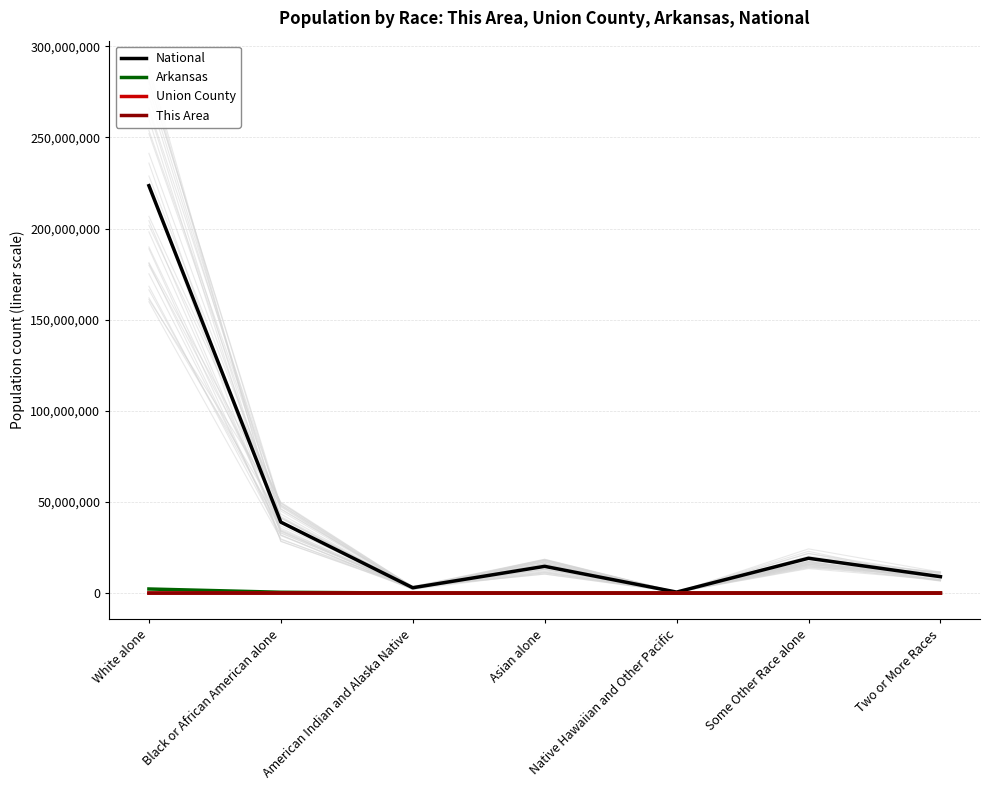

Is this an area chart (filled region under the line)?

No